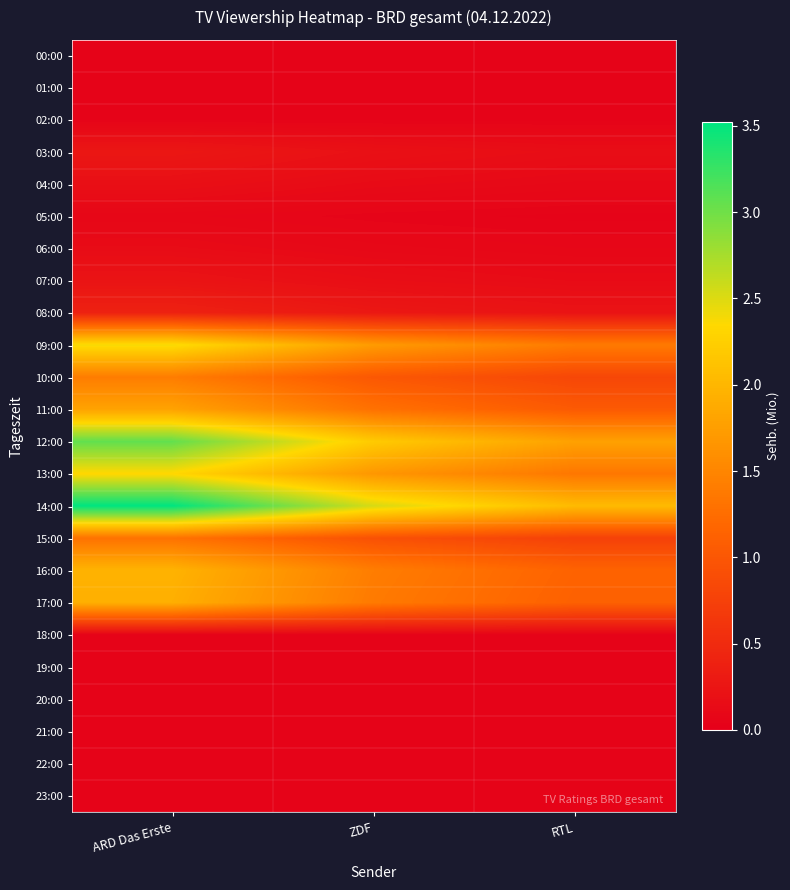

At which category does the chart reach its minimum across all series?

ARD Das Erste